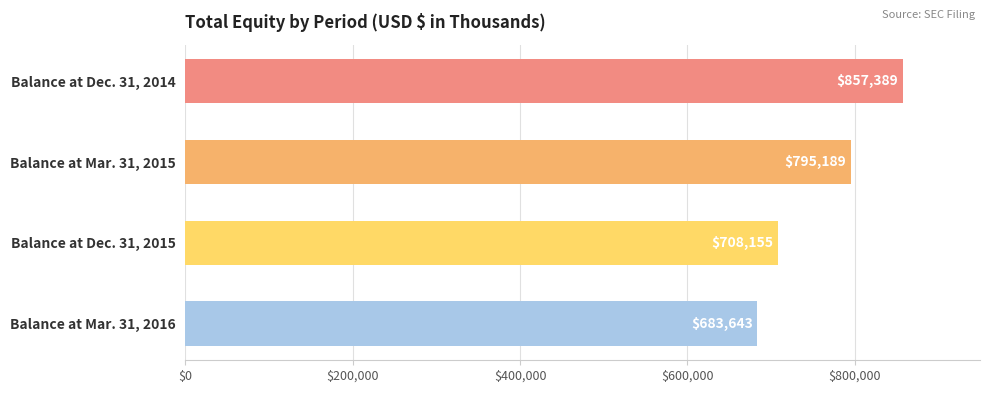

What is the change in value from Balance at Dec. 31, 2014 to Balance at Dec. 31, 2015?

-149234